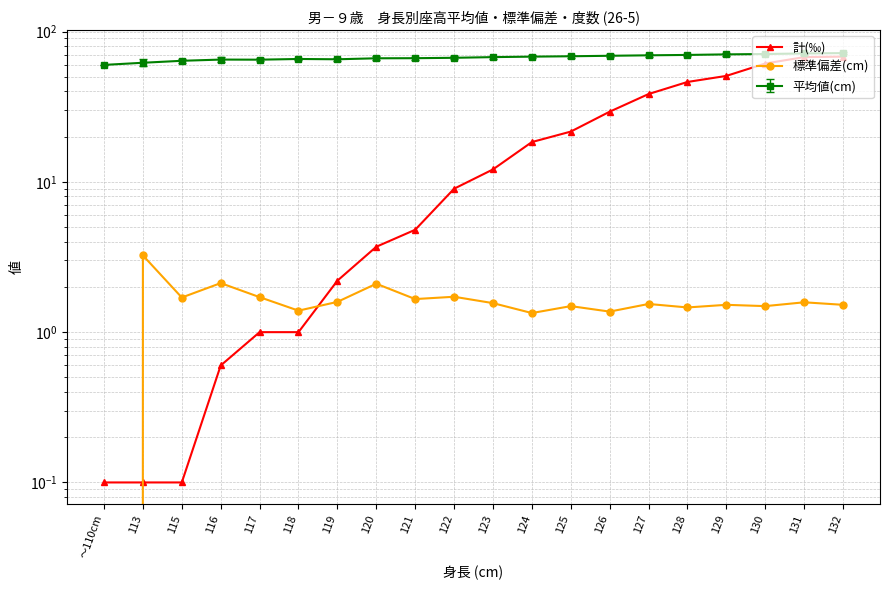

What is the spread (max minus min) of values at 128?

44.7